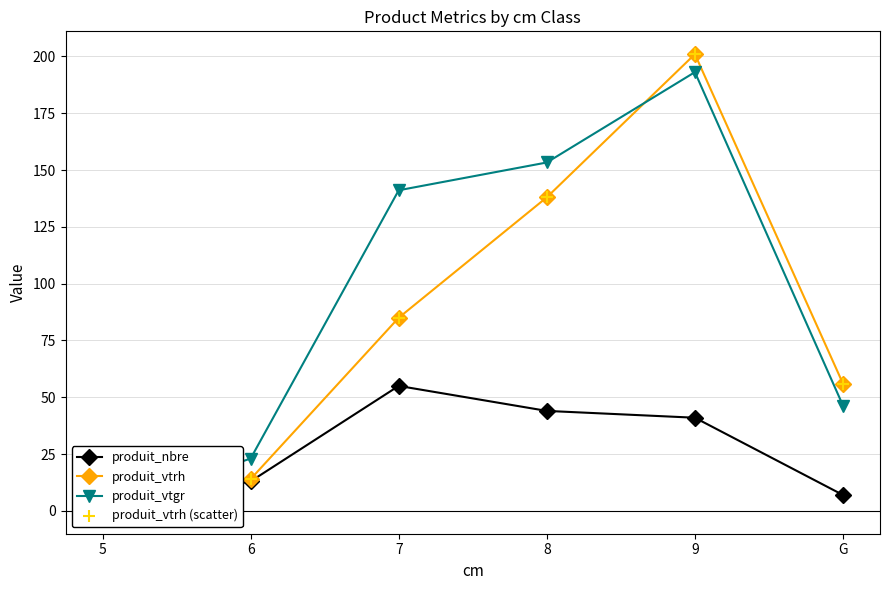

What are all the series names shown in the legend?

produit_nbre, produit_vtrh, produit_vtgr, produit_vtrh (scatter)